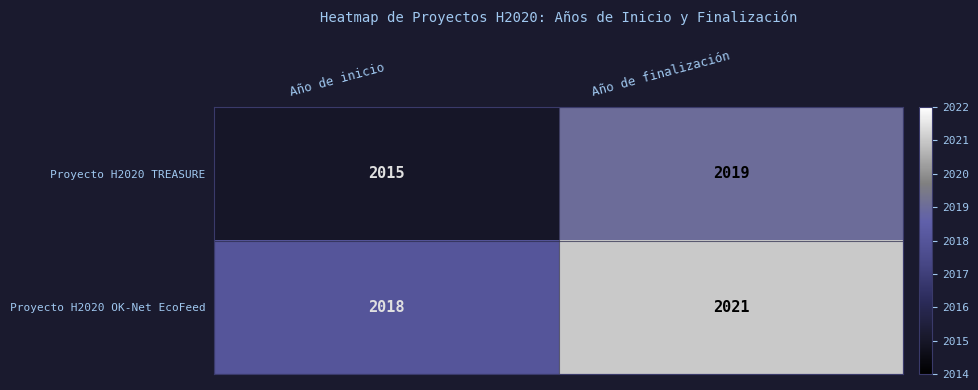

Reading right to left, what are all the values shown in this chart?

Proyecto H2020 TREASURE: 2019	2015
Proyecto H2020 OK-Net EcoFeed: 2021	2018